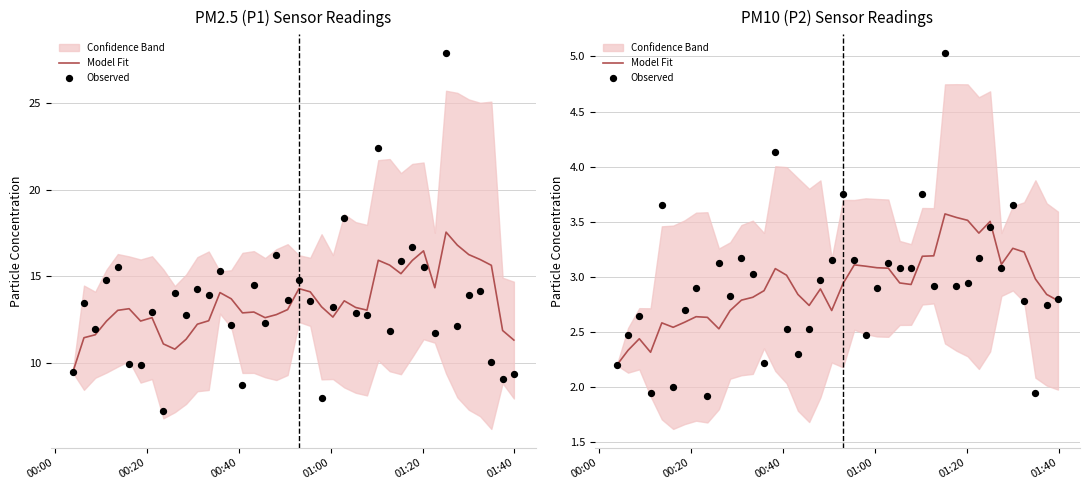

At how many categories does at least one series exceed 3?

24